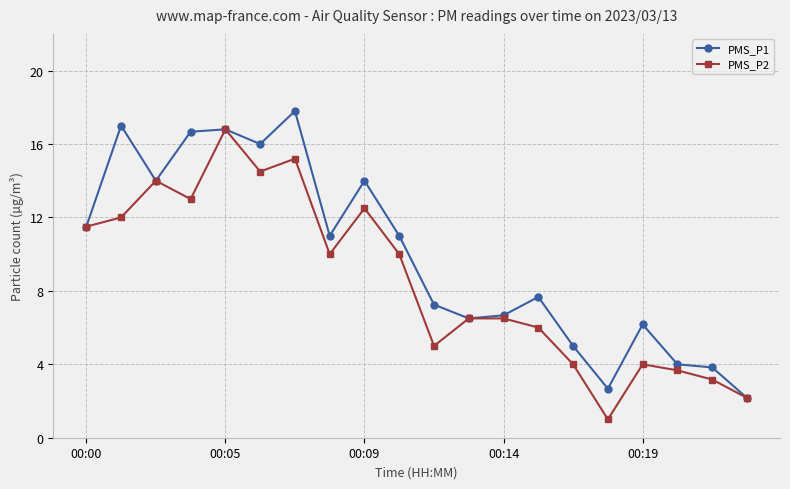

True or false: PMS_P1 has more than 2 points higher than both neighbors.

True